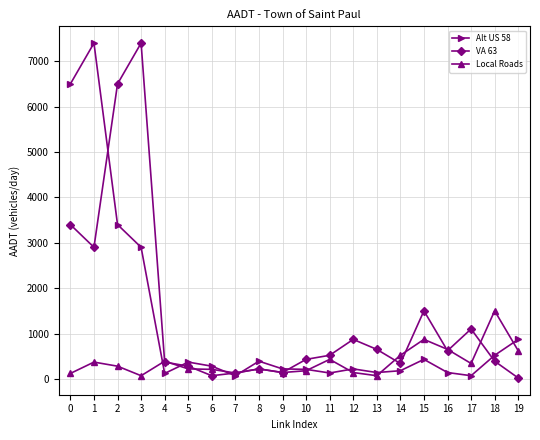

Which series ends up on top after the final intersection of Local Roads and VA 63?

Local Roads